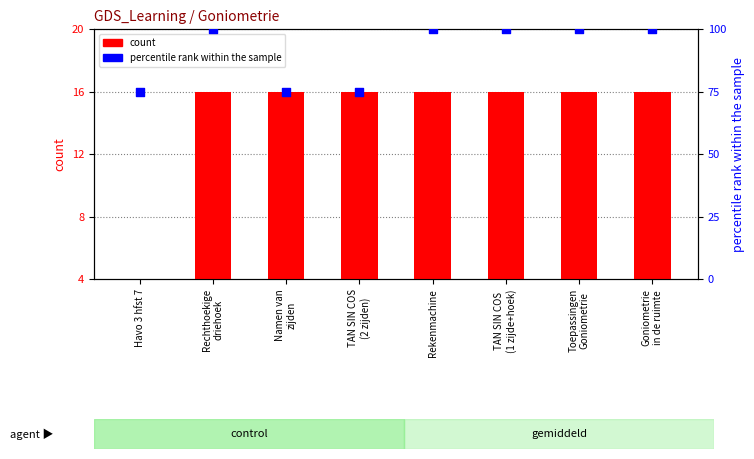

At which category is the sum across all series the highest?

Rechthoekige
driehoek